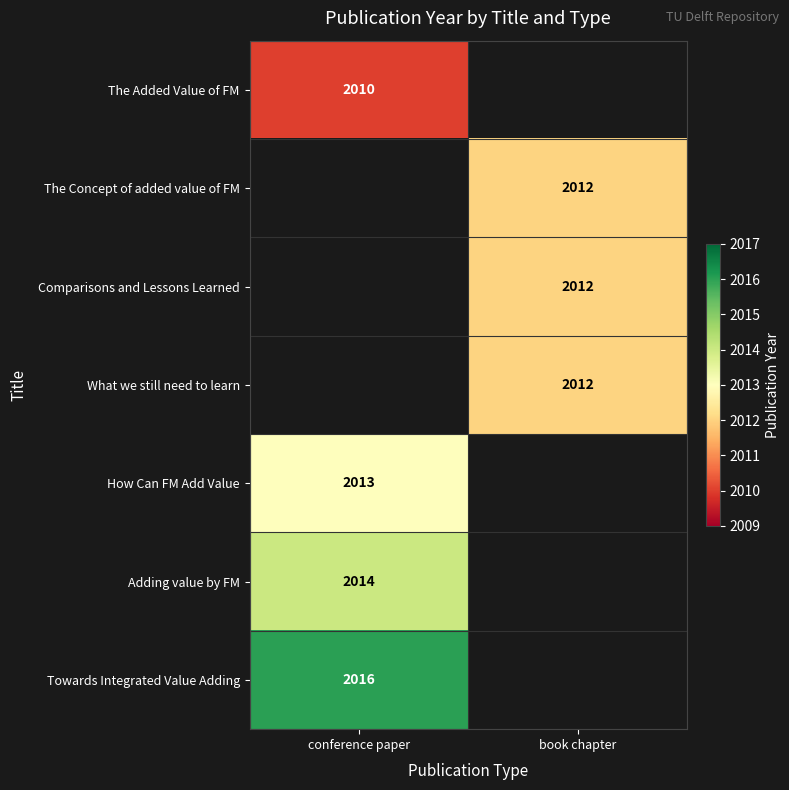

Between book chapter and conference paper, which is larger?

conference paper